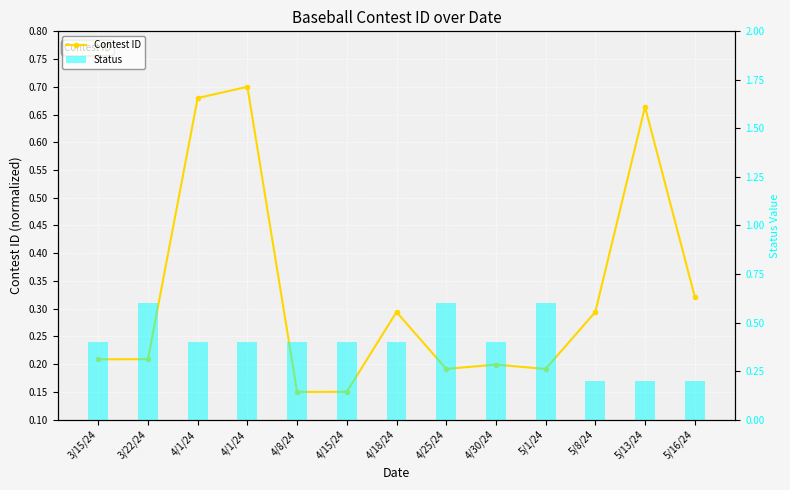

Between 4/15/24 and 3/22/24, which is larger?

3/22/24